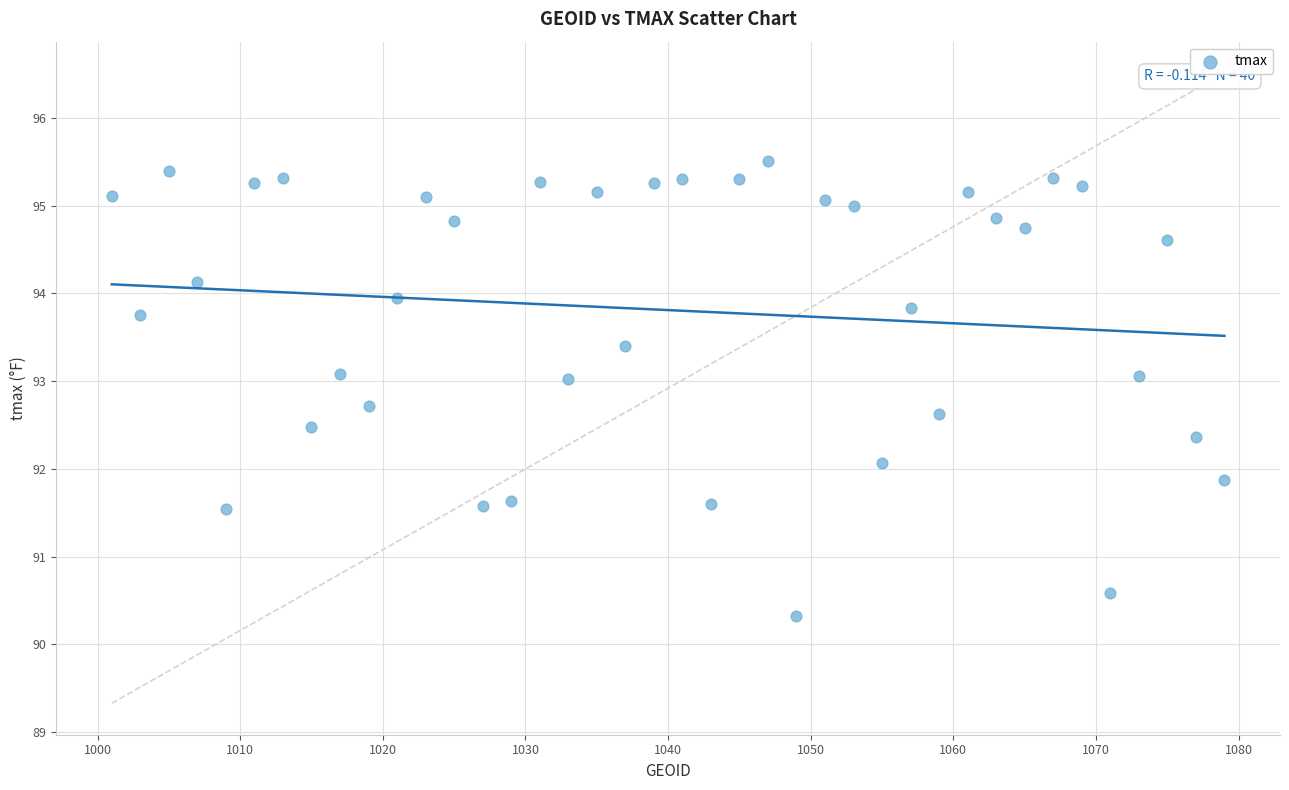

What is the range of Y values (max minus min)?

5.2